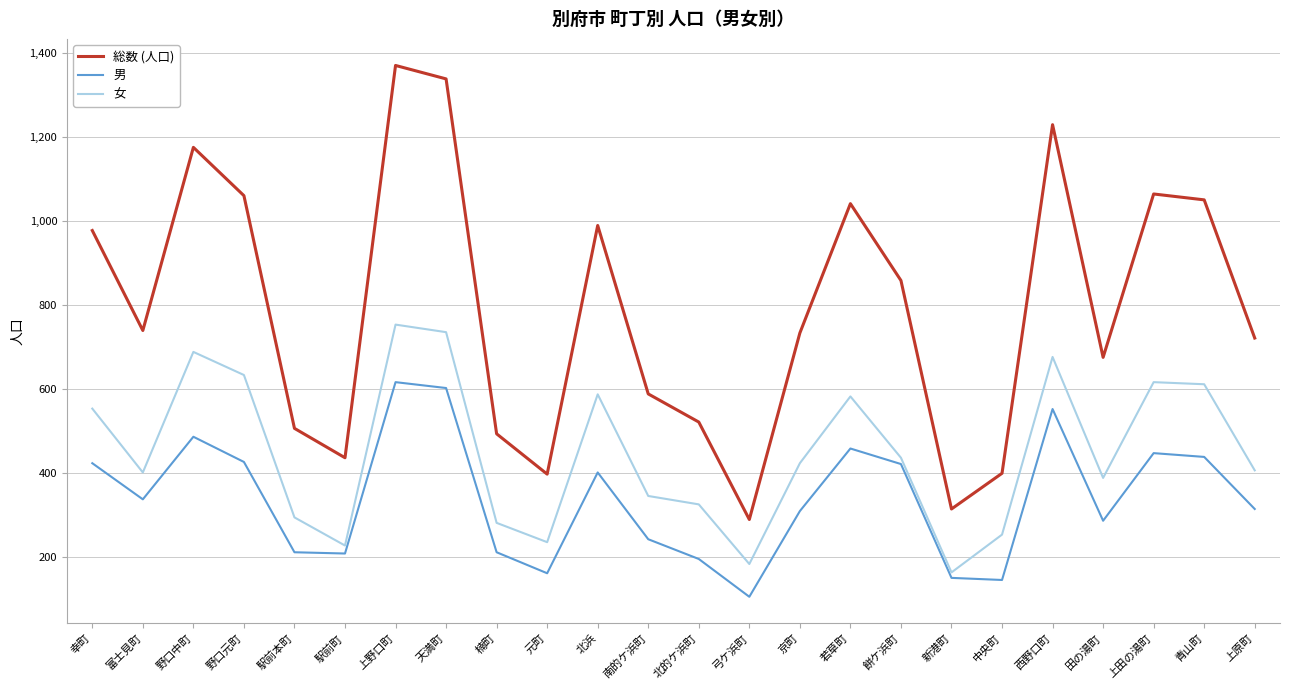

Which series changed the most between 駅前町 and 北的ケ浜町?

女